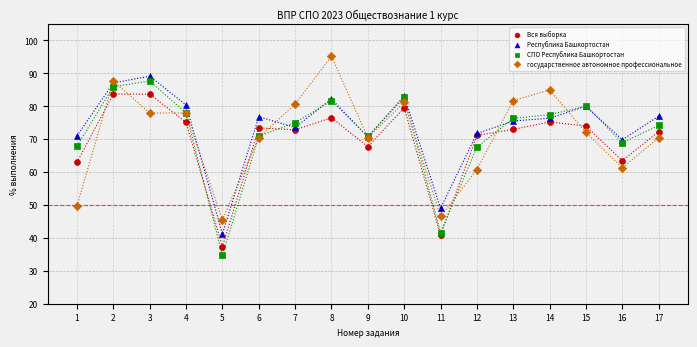

What is the X range (max minus min) for the scatter plot?

16.0